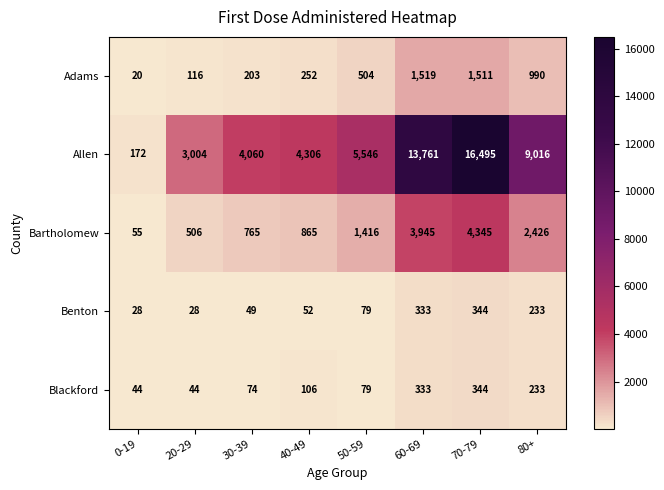

At which category is the sum across all series the highest?

70-79